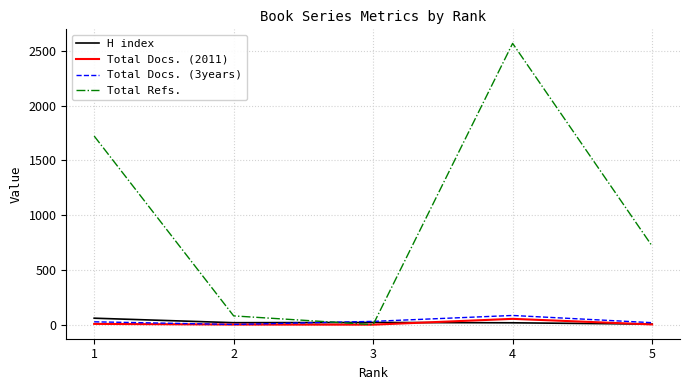

What is the difference between the second highest and minimum values in the Total Docs. (3years) series?

28